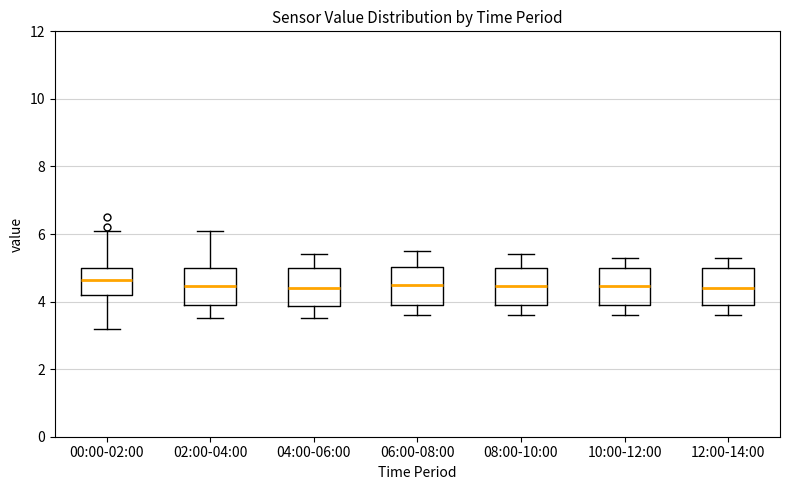

Reading left to right, read every box against the y-axis: the position of its median line, the range the box covers, and the ends of its whiskers. The values are not printed on the chart, so give them approximately, as read against the axis.

00:00-02:00: median 4.6, box 4.2 to 5.0, whiskers 3.2 to 6.2
02:00-04:00: median 4.4, box 4.0 to 5.0, whiskers 3.6 to 6.2
04:00-06:00: median 4.4, box 3.8 to 5.0, whiskers 3.6 to 5.4
06:00-08:00: median 4.6, box 4.0 to 5.0, whiskers 3.6 to 5.6
08:00-10:00: median 4.4, box 4.0 to 5.0, whiskers 3.6 to 5.4
10:00-12:00: median 4.4, box 4.0 to 5.0, whiskers 3.6 to 5.4
12:00-14:00: median 4.4, box 4.0 to 5.0, whiskers 3.6 to 5.4